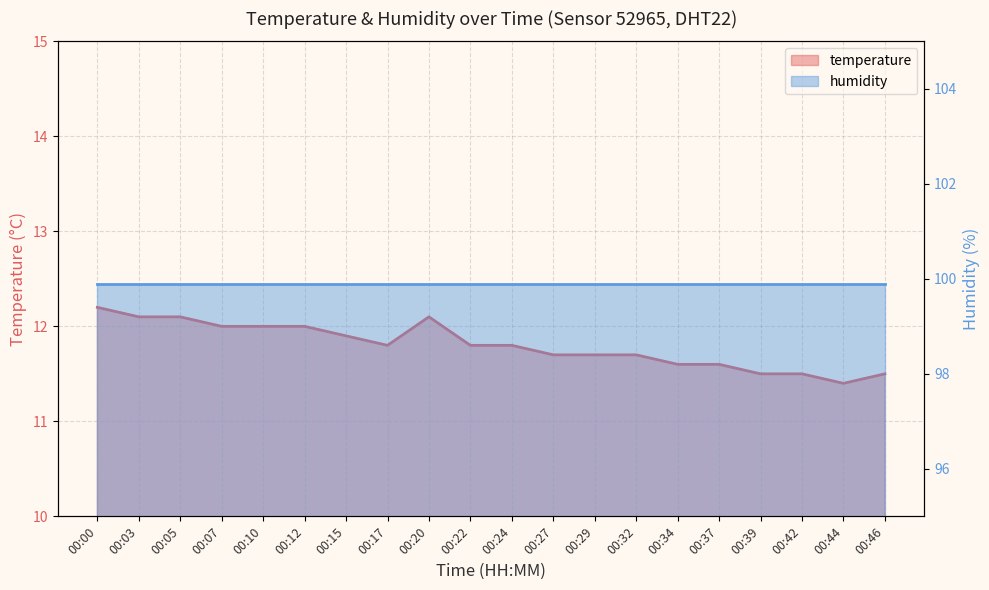

True or false: the data shows 11.8 at 00:17.

True